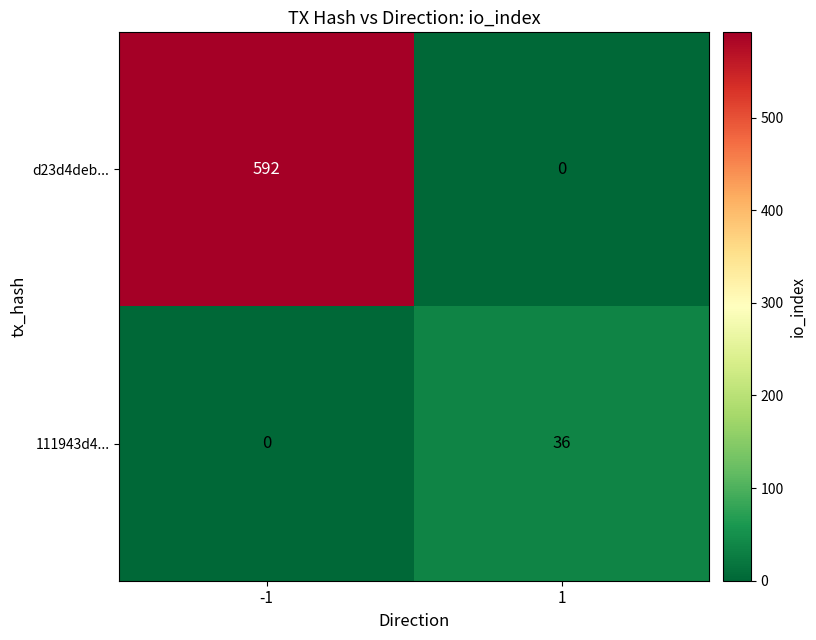

List the series in order of their peak value, highest first.

d23d4deb..., 111943d4...